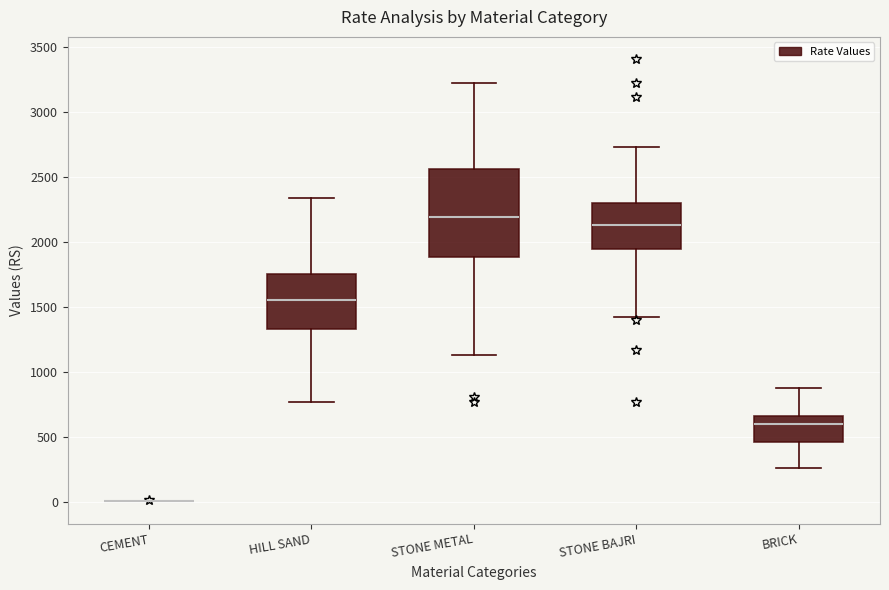

Reading left to right, transcribe this box plot: for each box, give where its median line is, the range the box spans, and where its two whiskers end, as read against the y-axis. The values are not printed on the chart, so give them approximately, as read against the axis.

CEMENT: box collapsed to a line at 0, whiskers 0 to 0
HILL SAND: median 1550, box 1350 to 1750, whiskers 750 to 2350
STONE METAL: median 2200, box 1900 to 2550, whiskers 1150 to 3200
STONE BAJRI: median 2150, box 1950 to 2300, whiskers 1400 to 2750
BRICK: median 600, box 450 to 650, whiskers 250 to 900